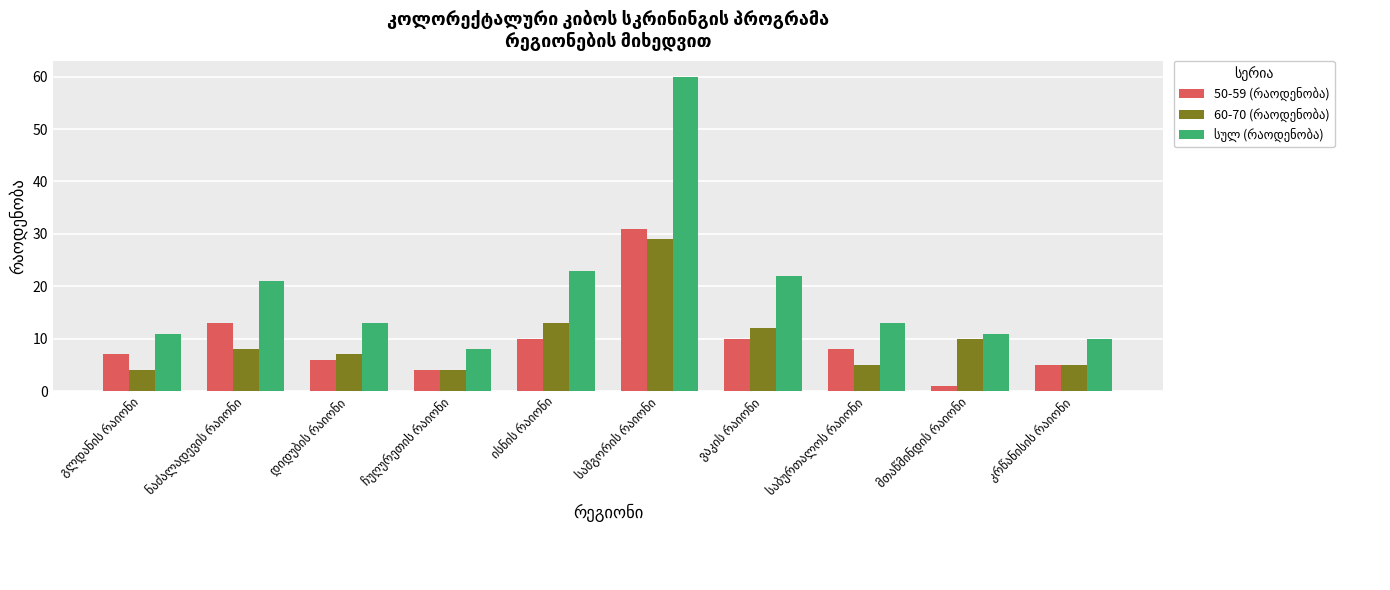

What is the label of the 10th bar from the left?

კრწანისის რაიონი